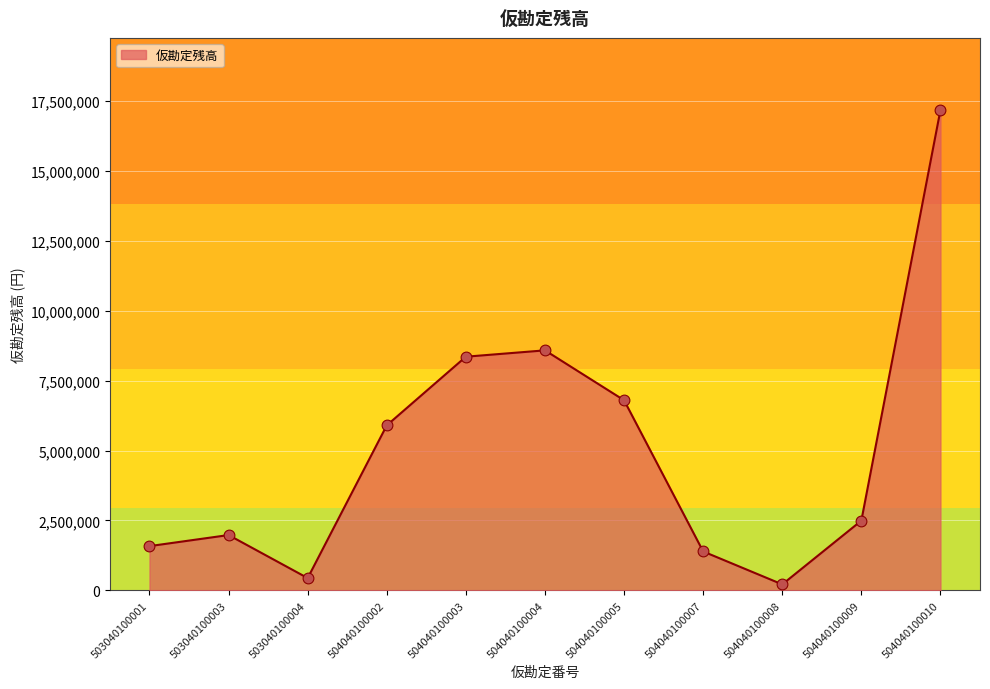

What is the change in value from 503040100001 to 504040100010?

+15596000